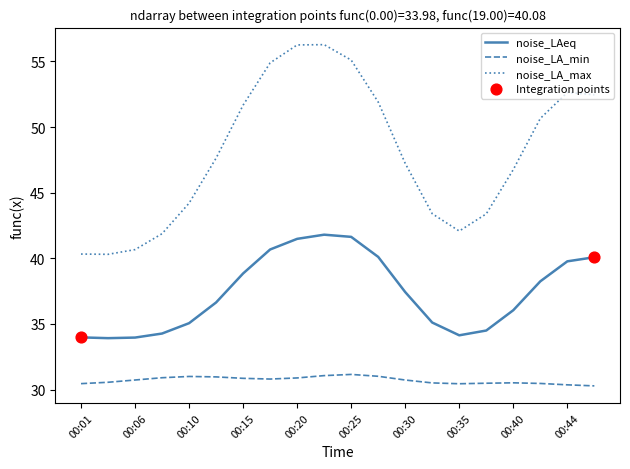

Which series has the largest total across all categories?

noise_LA_max